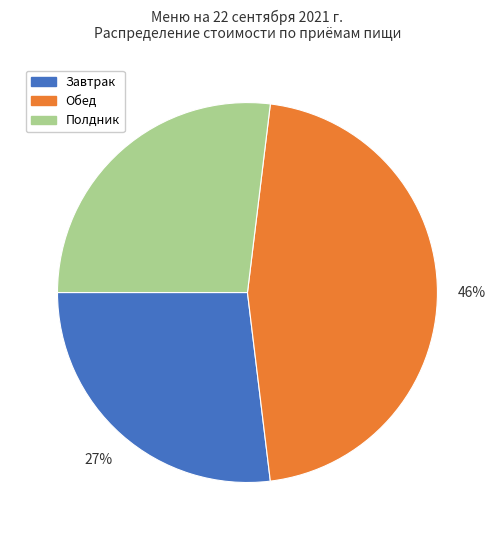

Does any single category account for the majority?

No